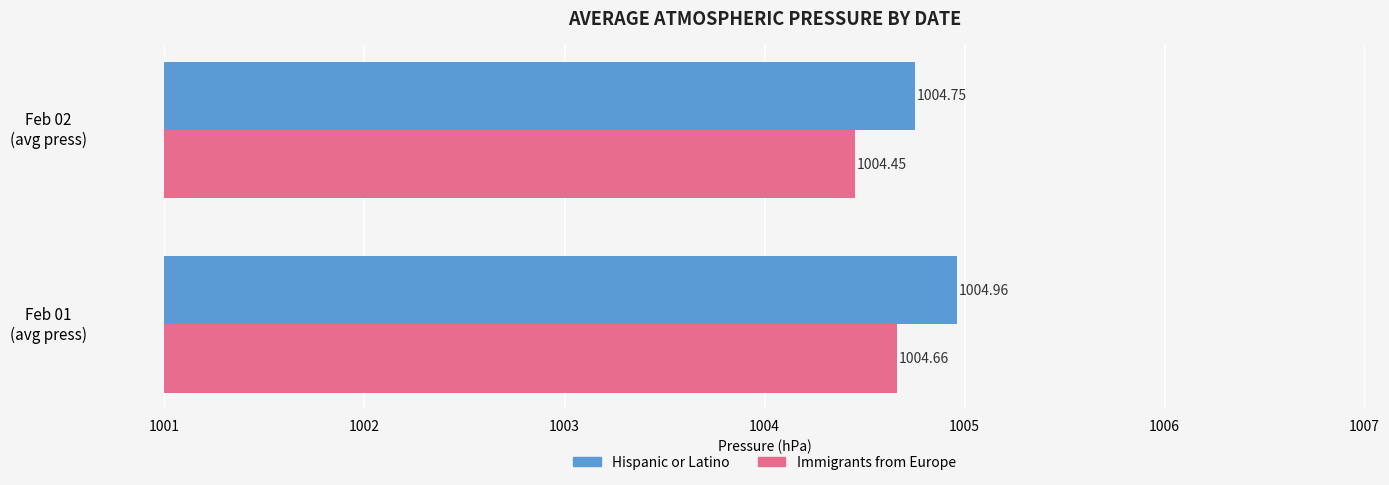

What is the average value of the Immigrants from Europe series?

1004.6